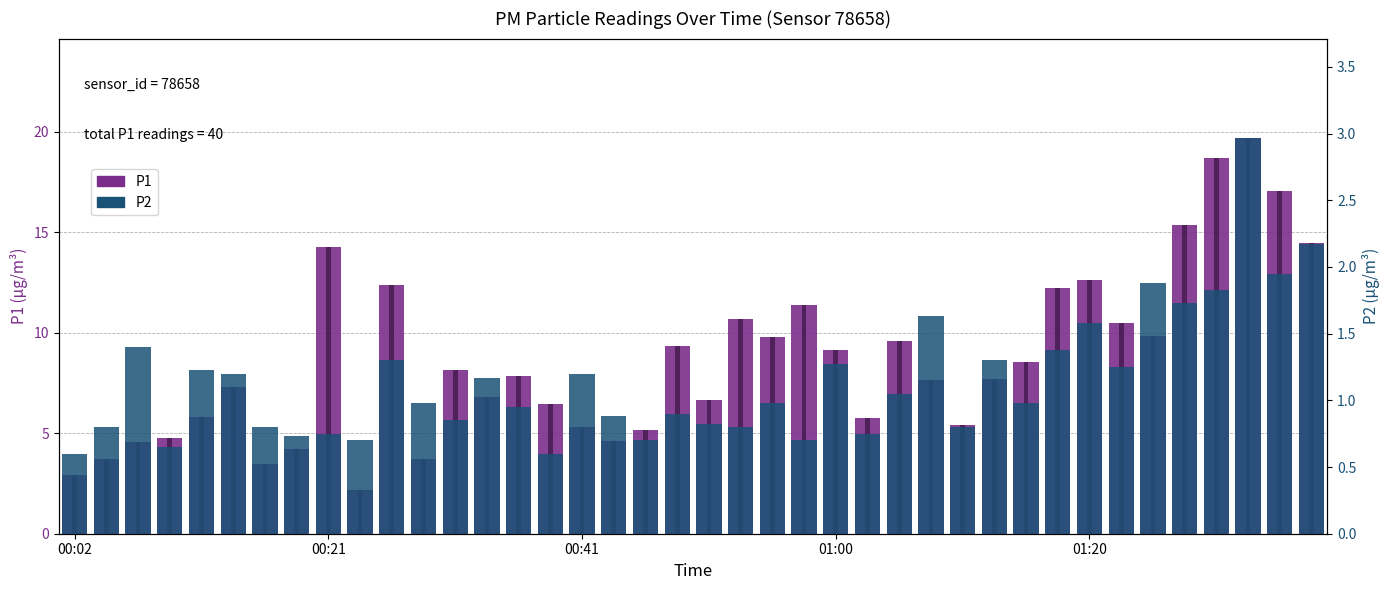

What are all the series names shown in the legend?

P1, P2